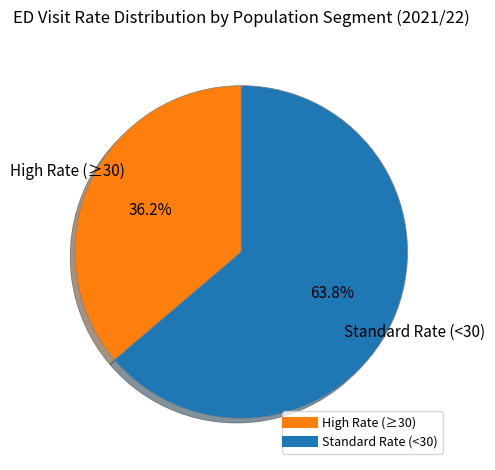

Is there a majority slice in this chart?

Yes